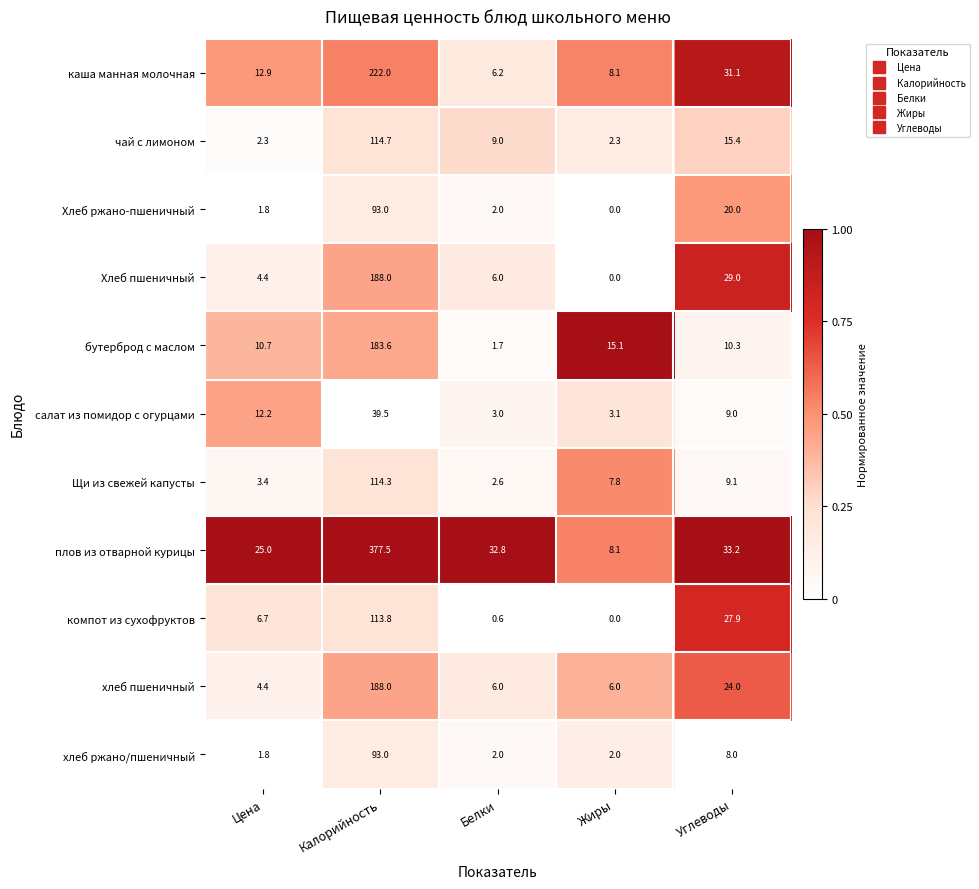

The value of салат из помидор с огурцами at Калорийность is 39.5. True or false?

True